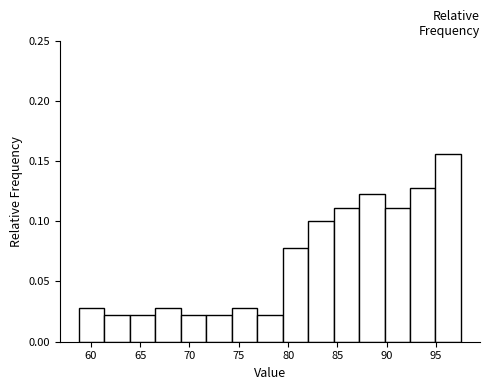

Reading left to right, transcribe this chart: for each bar, give the range it covers on the x-axis and its height. Neither the bar edges nor the heights are printed on the chart, so give them approximately, as read against the axes.

59.0 to 61.5: 0.030
61.5 to 64.0: 0.020
64.0 to 66.5: 0.020
66.5 to 69.0: 0.030
69.0 to 71.5: 0.020
71.5 to 74.5: 0.020
74.5 to 77.0: 0.030
77.0 to 79.5: 0.020
79.5 to 82.0: 0.080
82.0 to 84.5: 0.100
84.5 to 87.0: 0.110
87.0 to 90.0: 0.120
90.0 to 92.5: 0.110
92.5 to 95.0: 0.130
95.0 to 97.5: 0.155